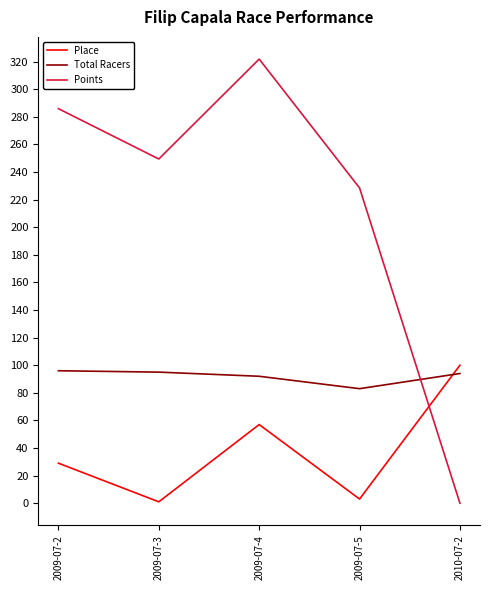

The value of Points at 2009-07-5 is 377.2. True or false?

False